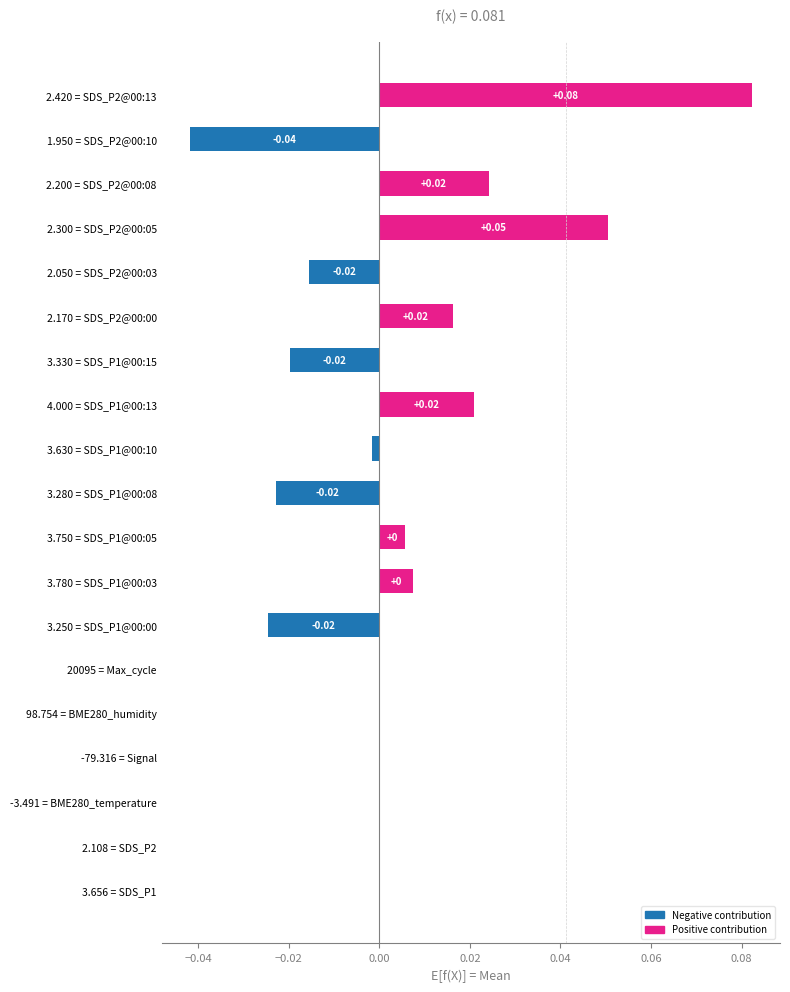

Between 20095 = Max_cycle and 3.250 = SDS_P1@00:00, which is larger?

20095 = Max_cycle